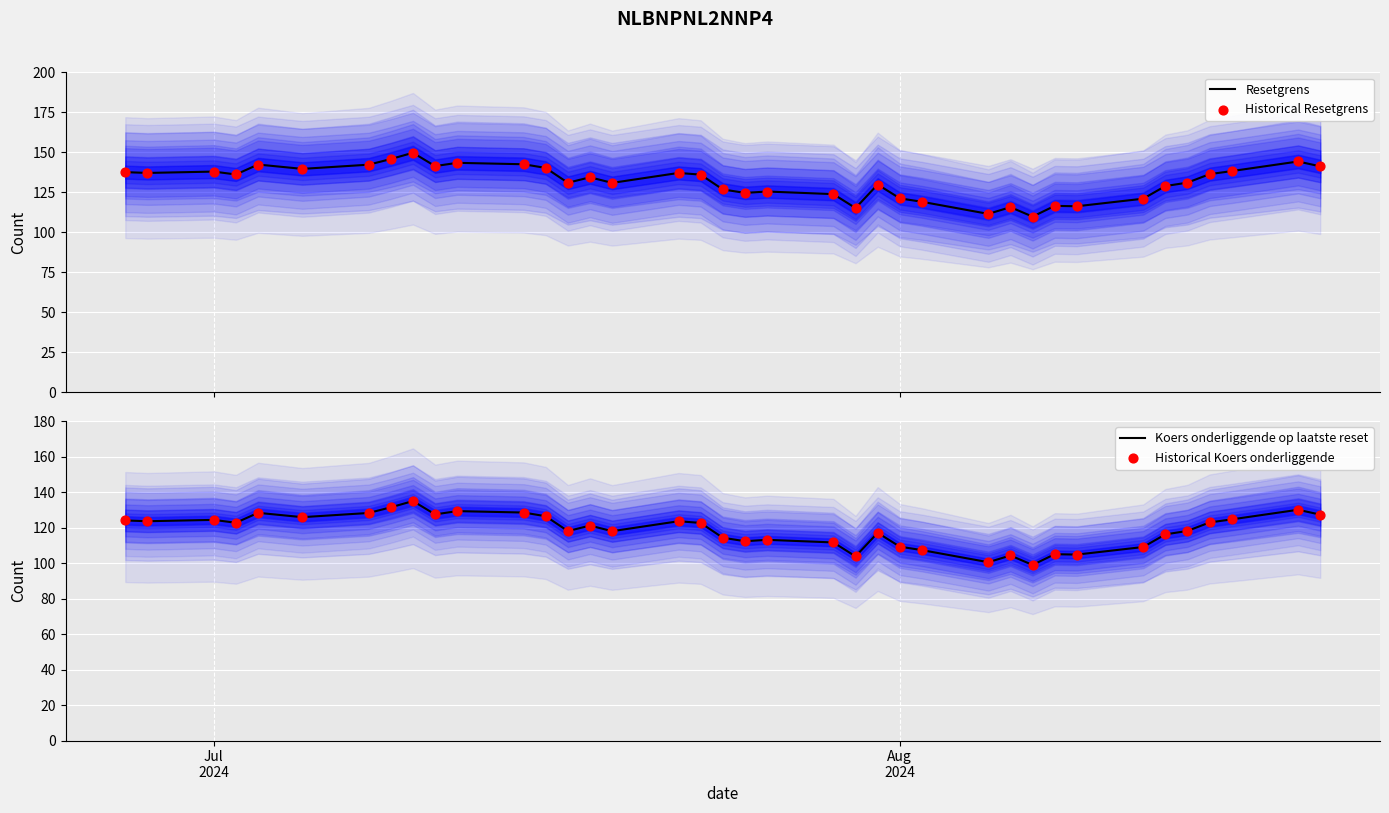

At how many categories does at least one series exceed 118?

32